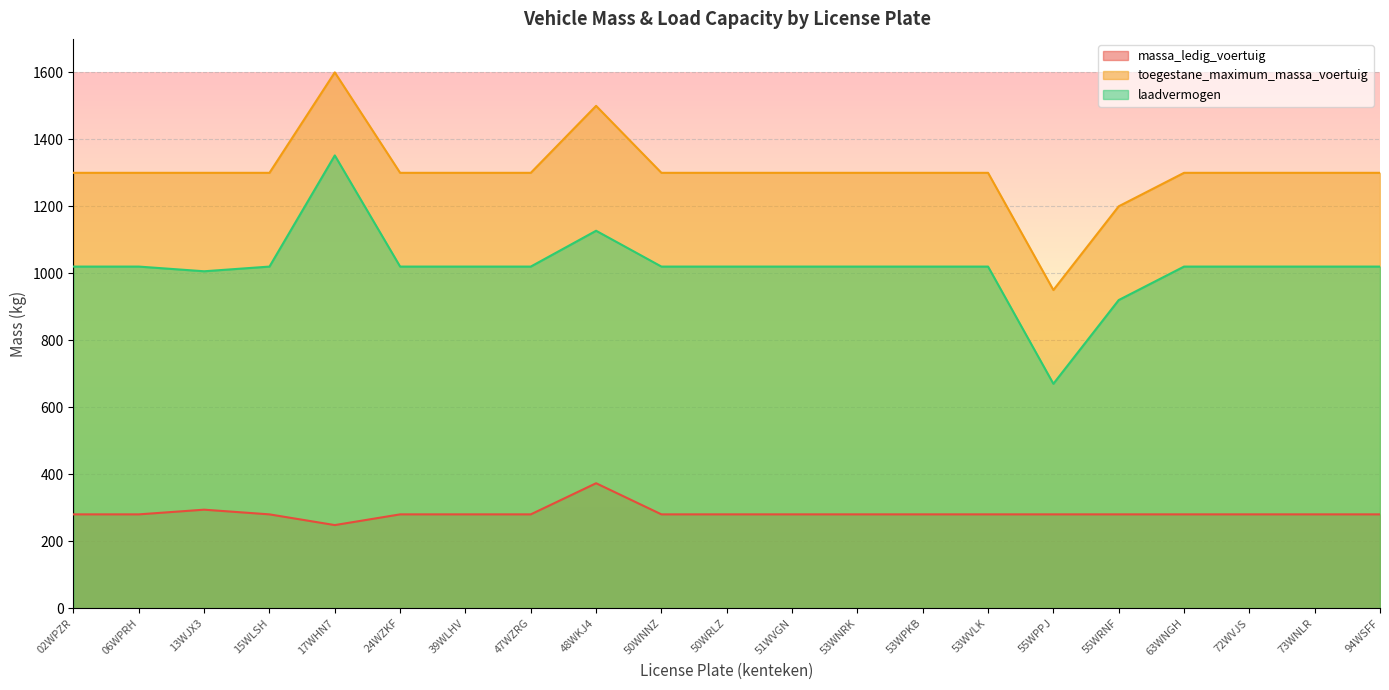

What is the label of the 14th point from the left?

53WPKB